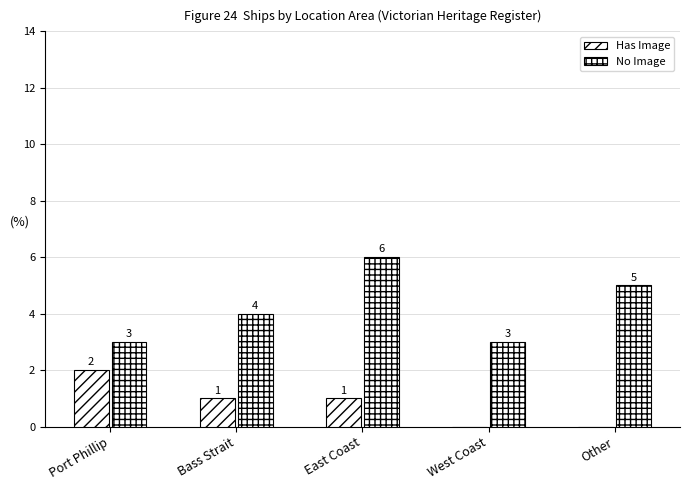

At Other, list the series in order from largest to smallest.

No Image, Has Image